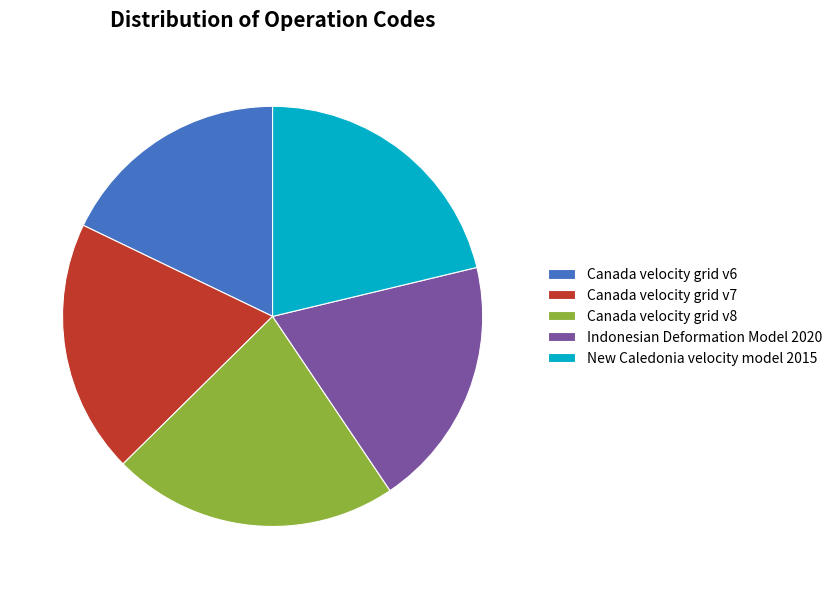

Is it true that Canada velocity grid v6 is 18% of the pie?

True